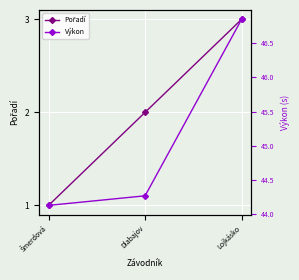

Is it true that Pořadí equals 2.7 at Dlabajov?

False